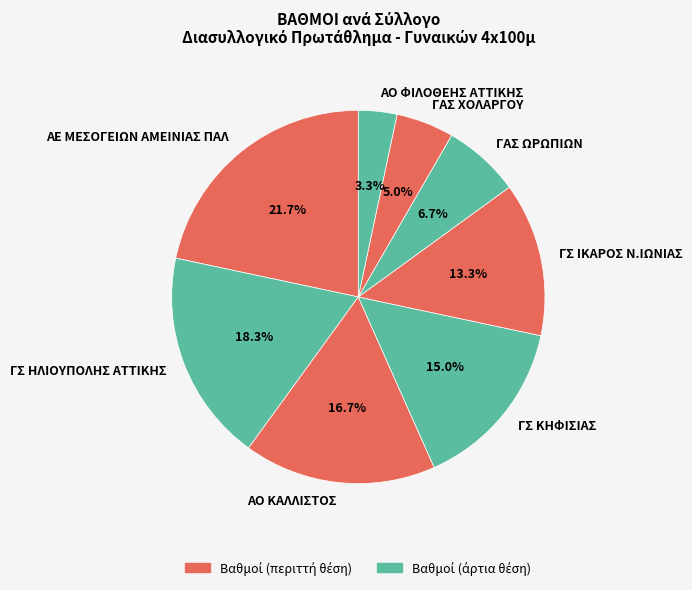

Which has a higher value, ΓΑΣ ΩΡΩΠΙΩΝ or ΓΑΣ ΧΟΛΑΡΓΟΥ?

ΓΑΣ ΩΡΩΠΙΩΝ